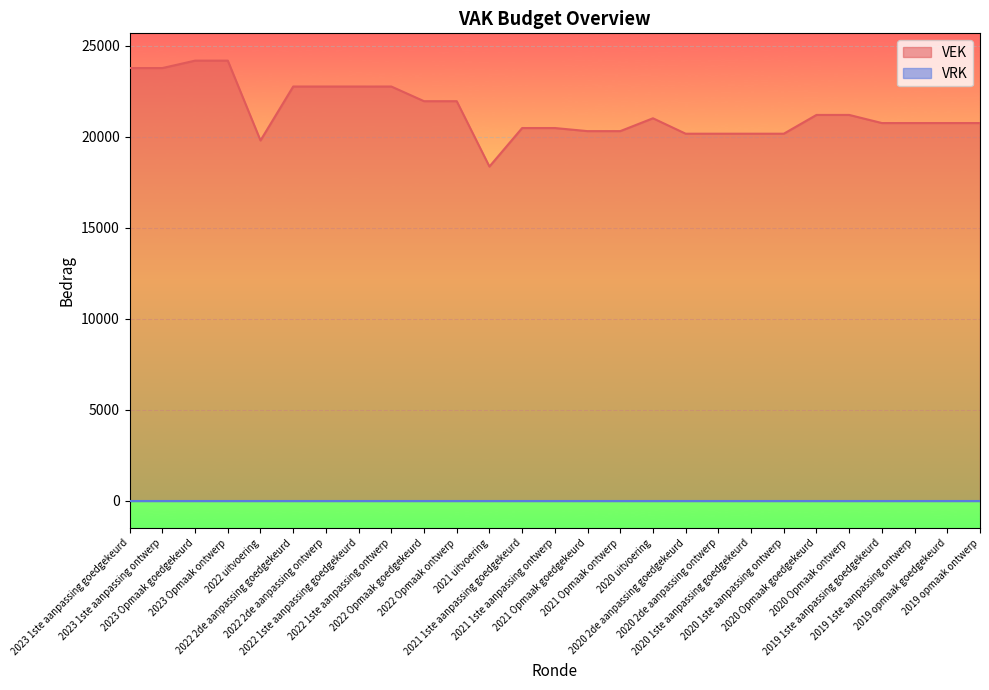

What is the sum of all values?

577662